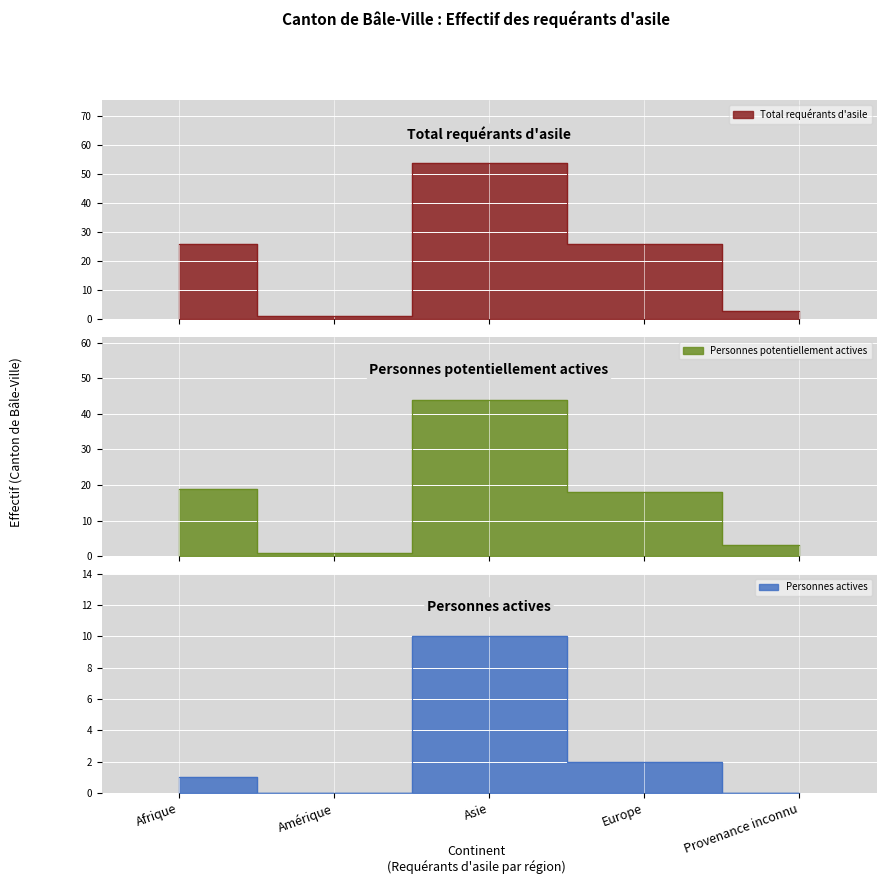

Reading left to right, what are all the values shown in this chart?

Total requérants d'asile: 26	1	54	26	3
Personnes potentiellement actives: 19	1	44	18	3
Personnes actives: 1	0	10	2	0